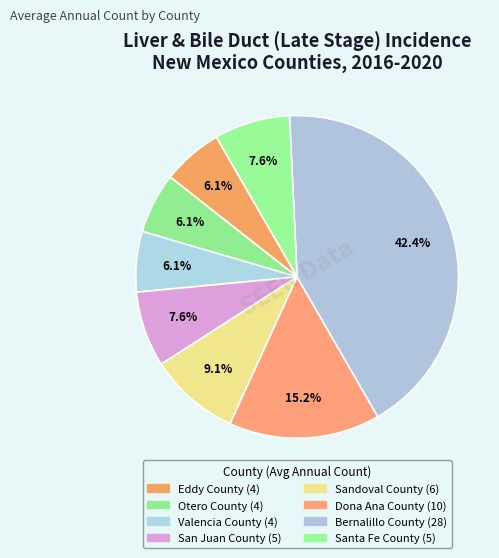

The Santa Fe County slice represents 14% of the pie. True or false?

False